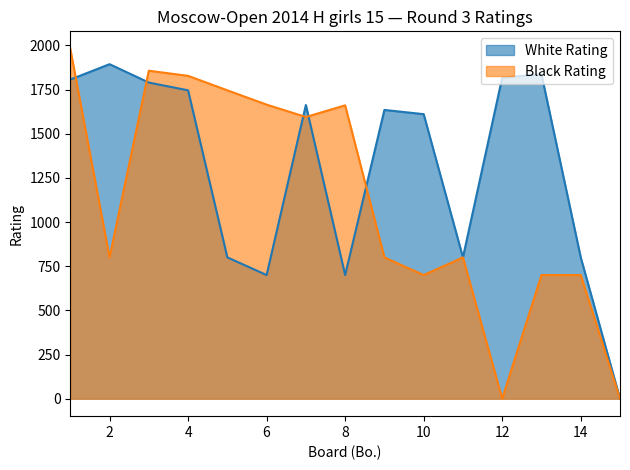

The White Rating series shows 1663 at 7. True or false?

True